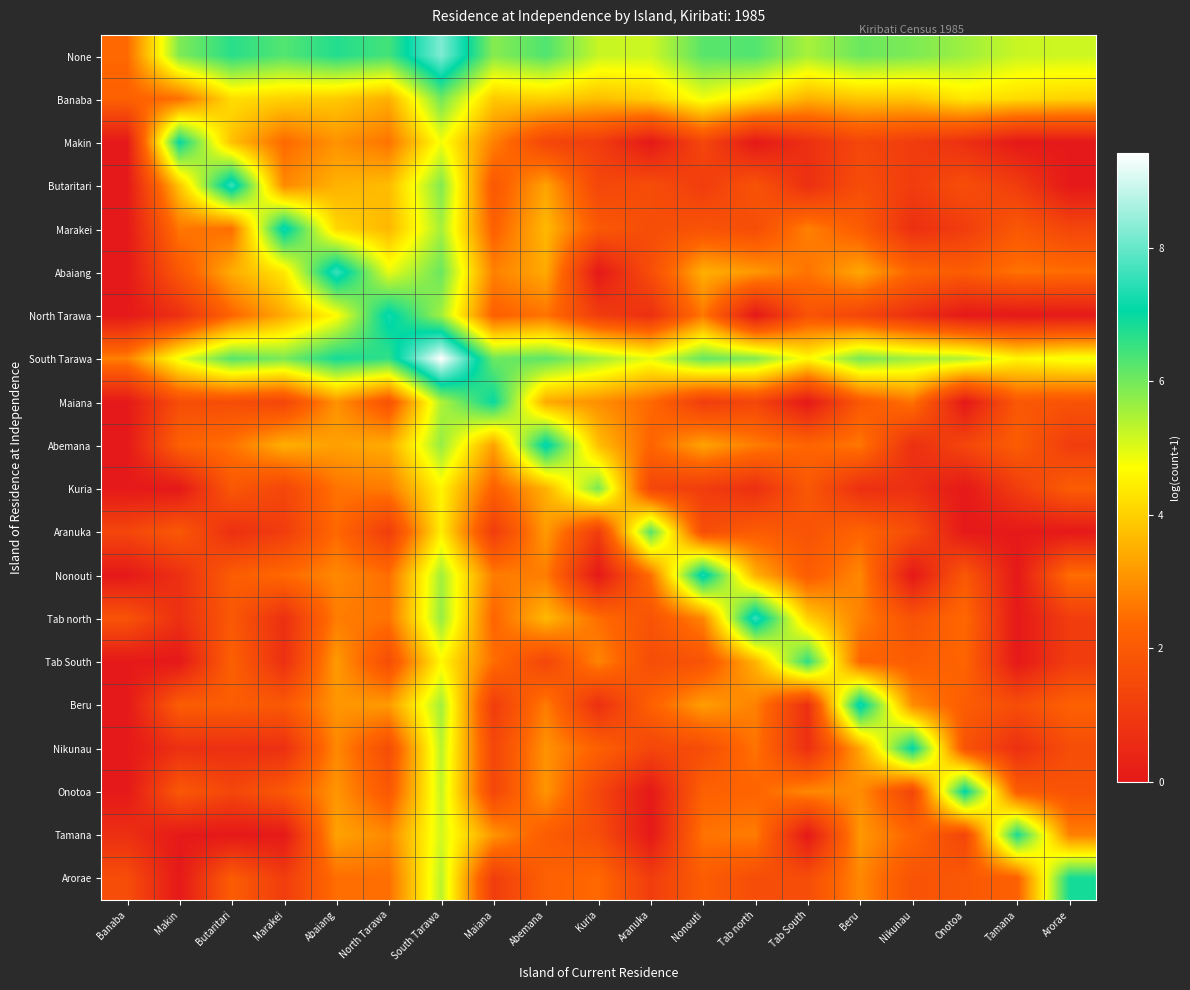

Between Butaritari and Onotoa, which is larger?

Butaritari